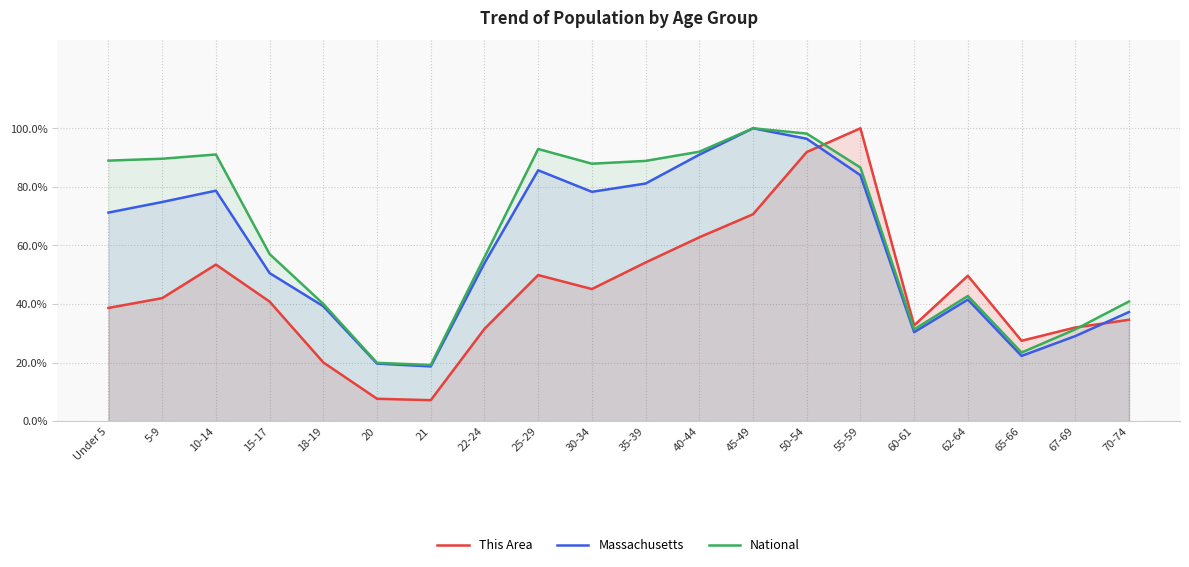

What is the sum of the National values at 55-59 and 62-64?

129.3